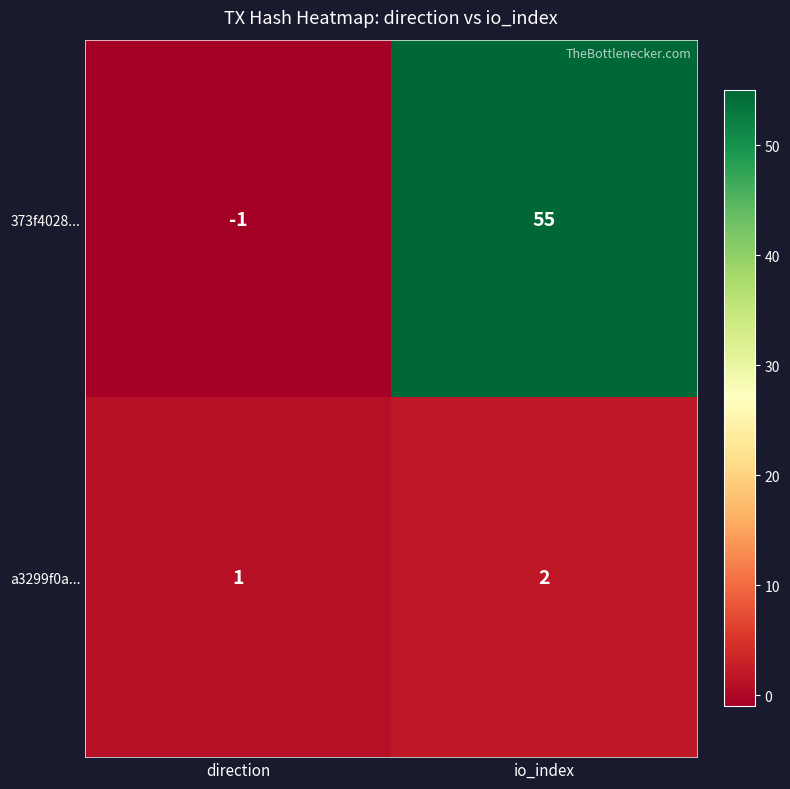

Reading right to left, extract all data points from this chart.

373f4028...: io_index=55	direction=-1
a3299f0a...: io_index=2	direction=1